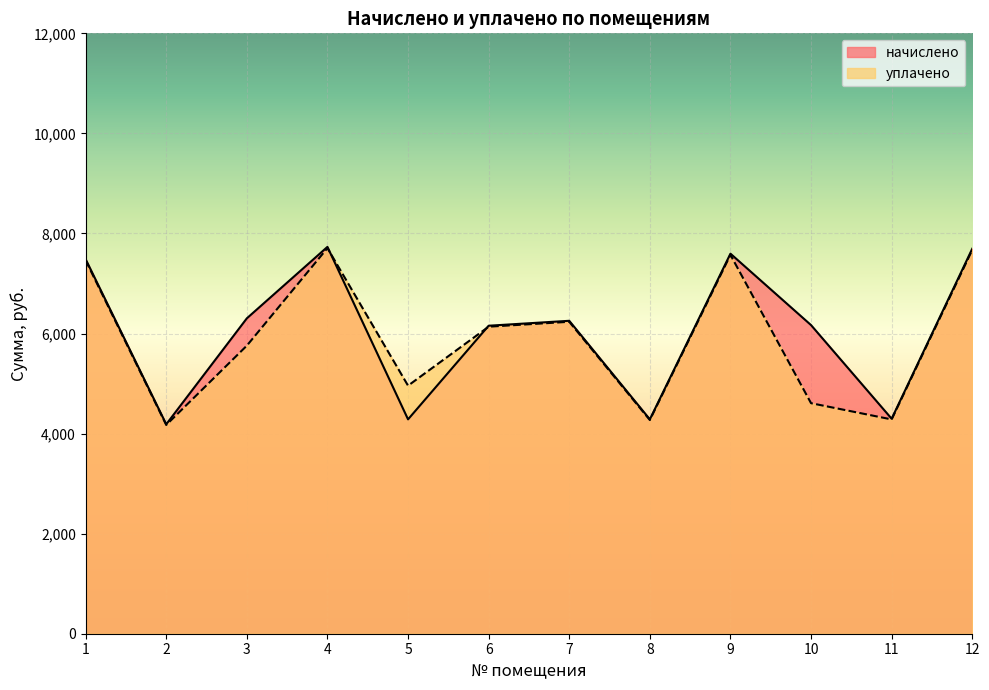

Is the value of начислено at 6 greater than the value of уплачено at 10?

Yes